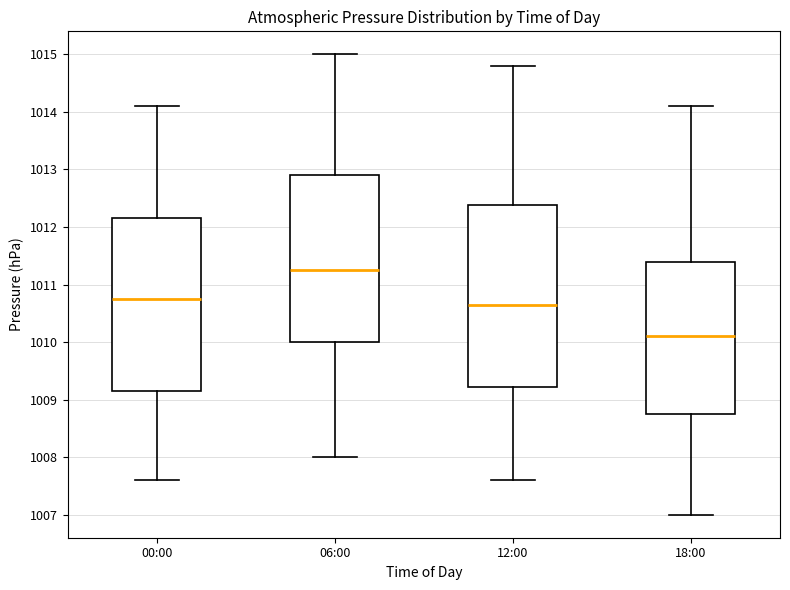

Comparing the boxes themselves (not the whiskers), which one is the tallest?

12:00